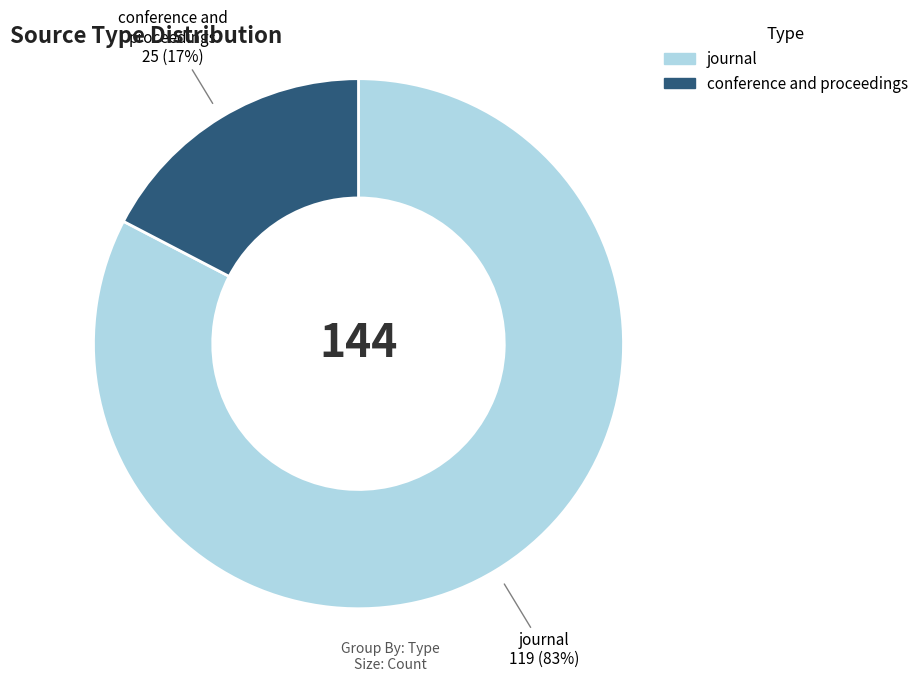

Does any single category account for the majority?

Yes